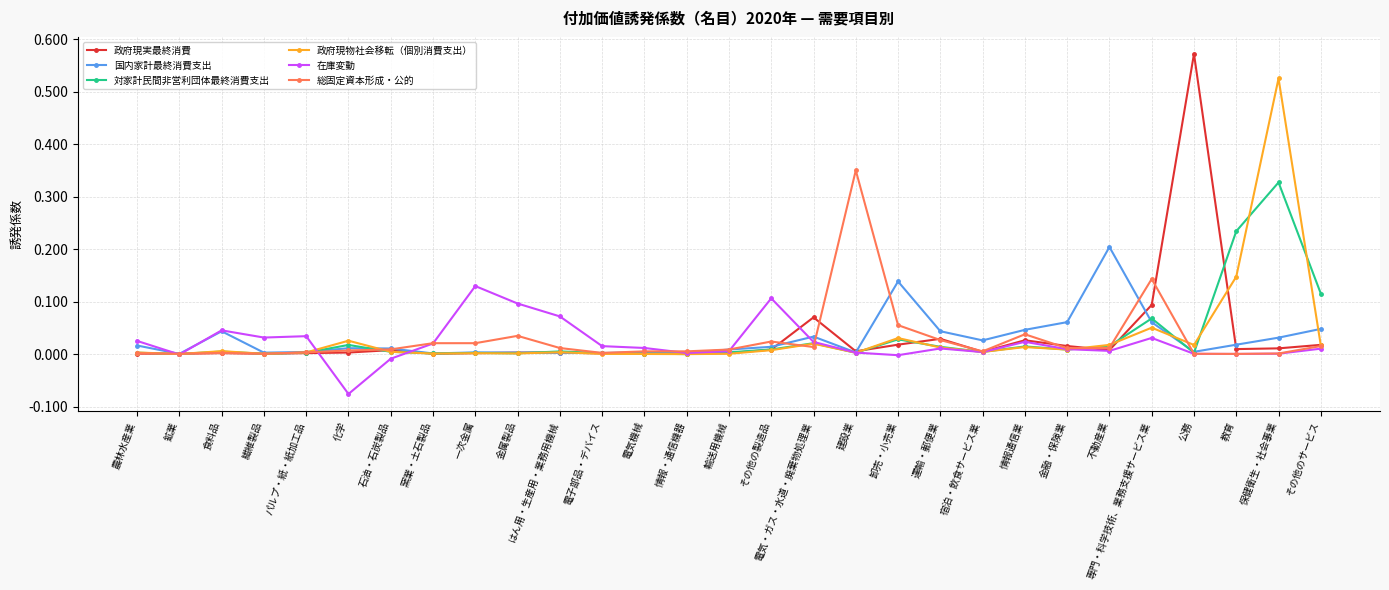

At which category is the sum across all series the highest?

保健衛生・社会事業